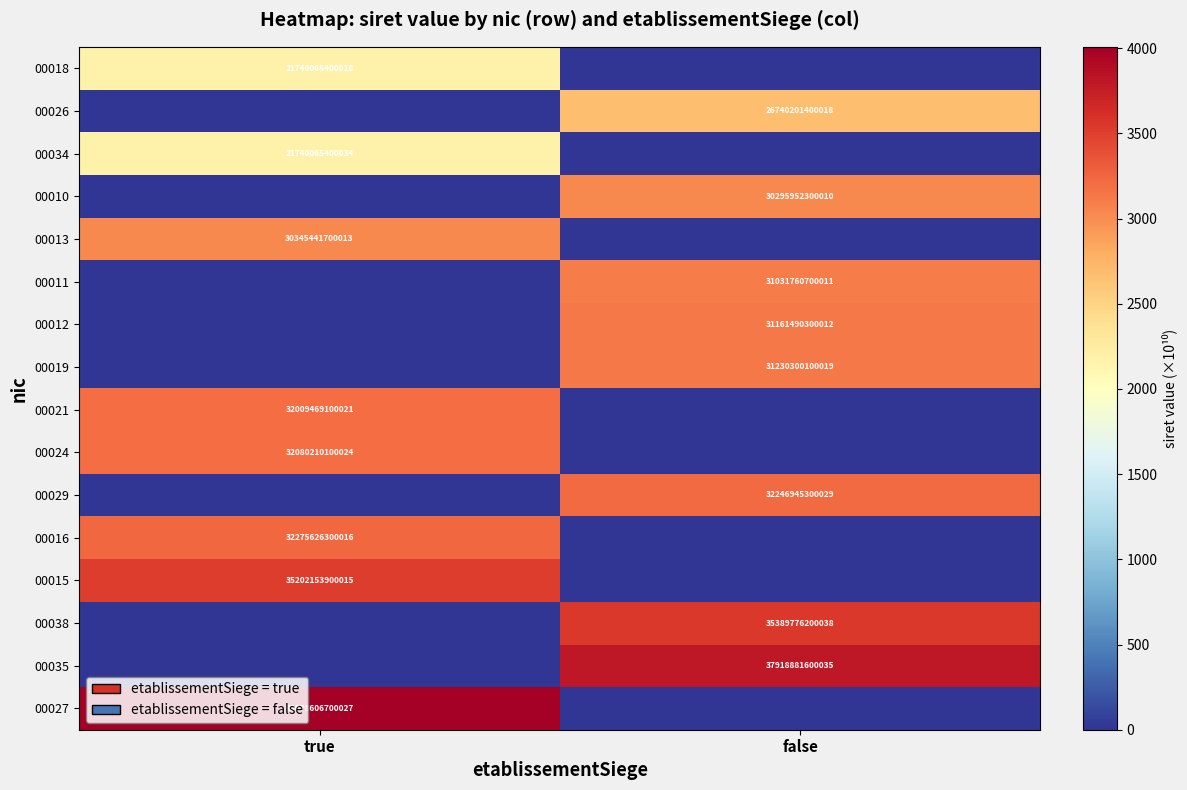

The value of 00013 at true is 43658070216822. True or false?

False